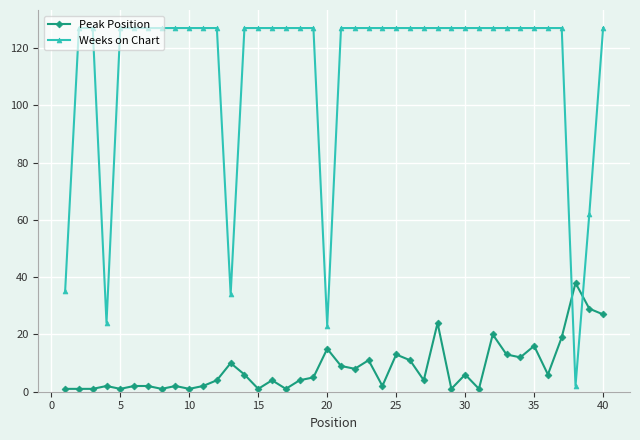

Reading left to right, transcribe all the data shown in this chart.

Peak Position: 1	1	1	2	1	2	2	1	2	1	2	4	10	6	1	4	1	4	5	15	9	8	11	2	13	11	4	24	1	6	1	20	13	12	16	6	19	38	29	27
Weeks on Chart: 35	127	127	24	127	127	127	127	127	127	127	127	34	127	127	127	127	127	127	23	127	127	127	127	127	127	127	127	127	127	127	127	127	127	127	127	127	2	62	127